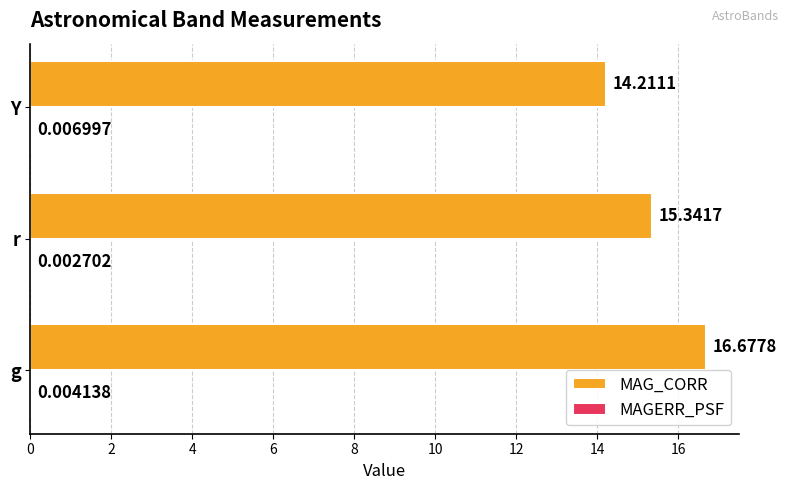

Which series has the largest total across all categories?

MAG_CORR